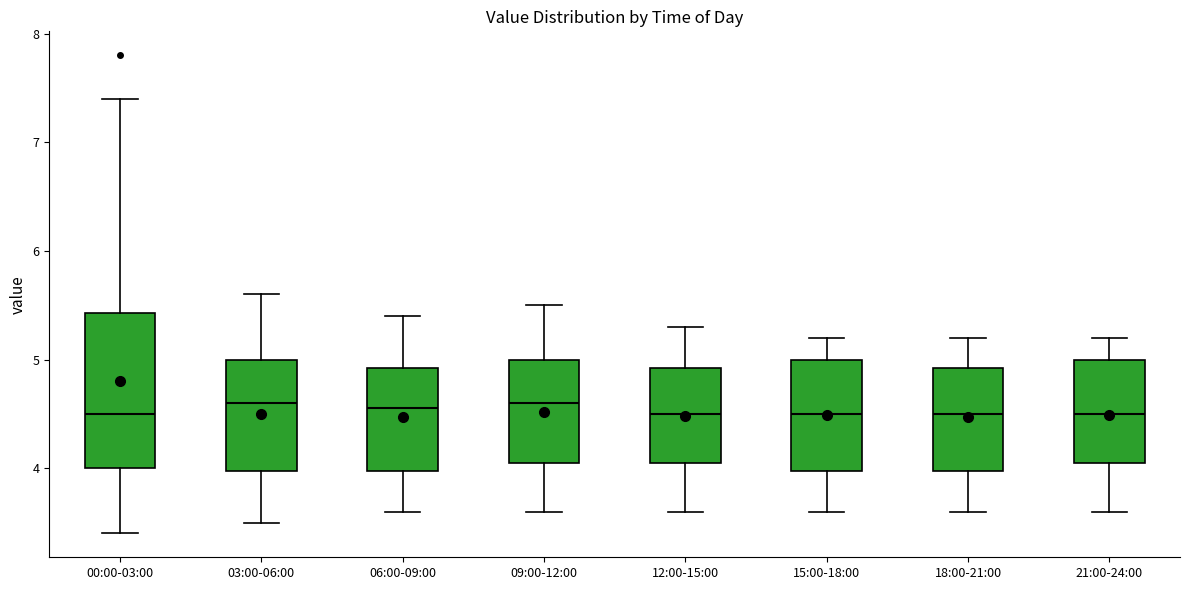

Where is the lower edge of the box for 03:00-06:00 on the y-axis? The values are not printed on the chart, so give them approximately, as read against the axis.

4.0